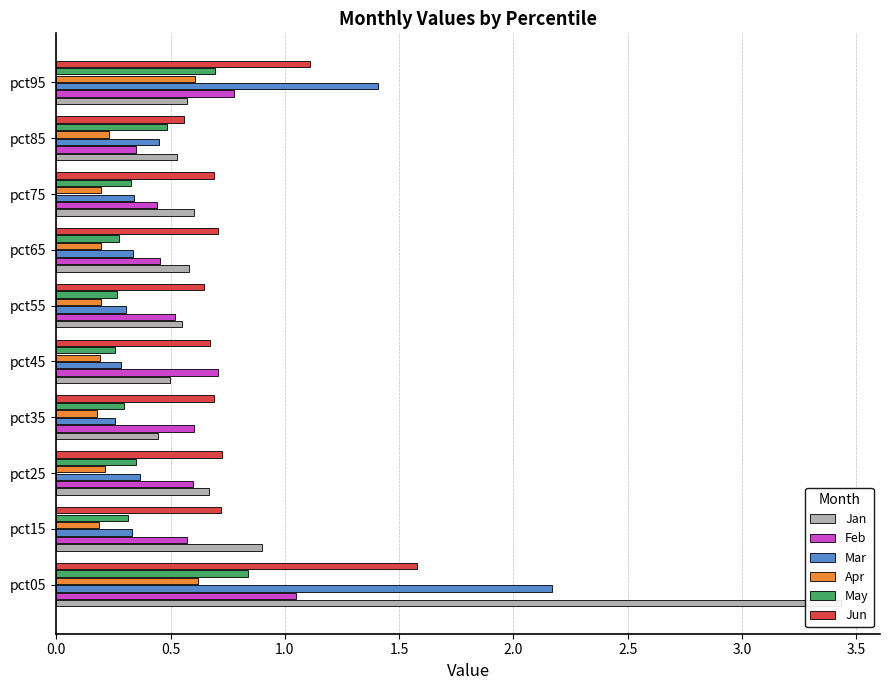

What is the difference between the Mar values at pct15 and pct05?

1.8